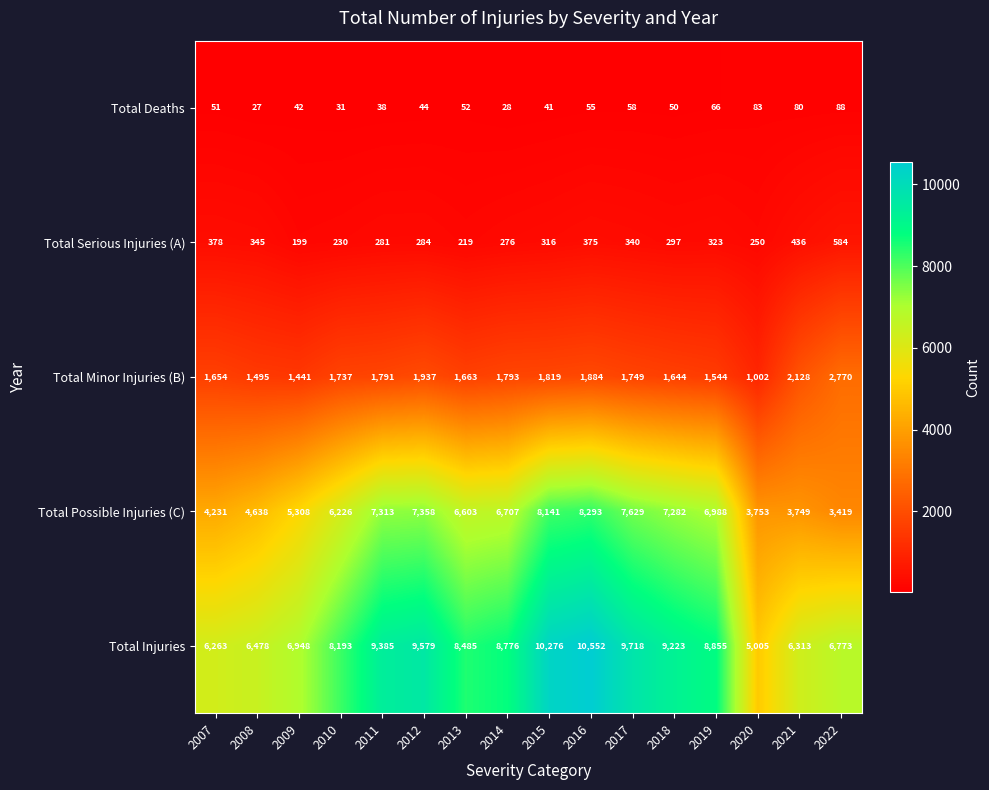

What is the minimum value for Total Minor Injuries (B)?

1002